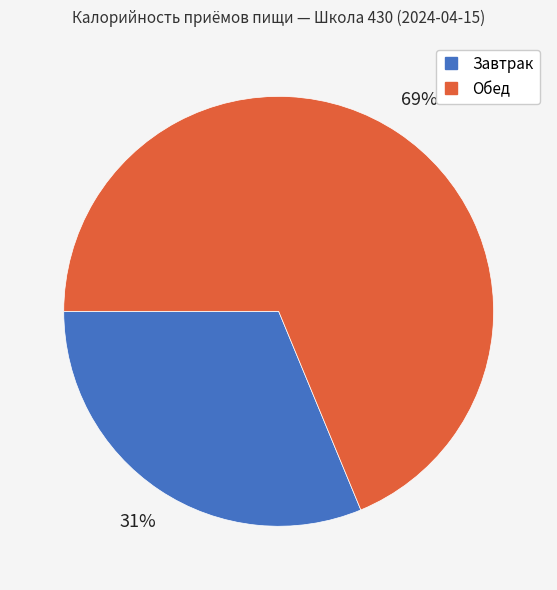

Combined, do Обед and Завтрак account for over 50%?

Yes